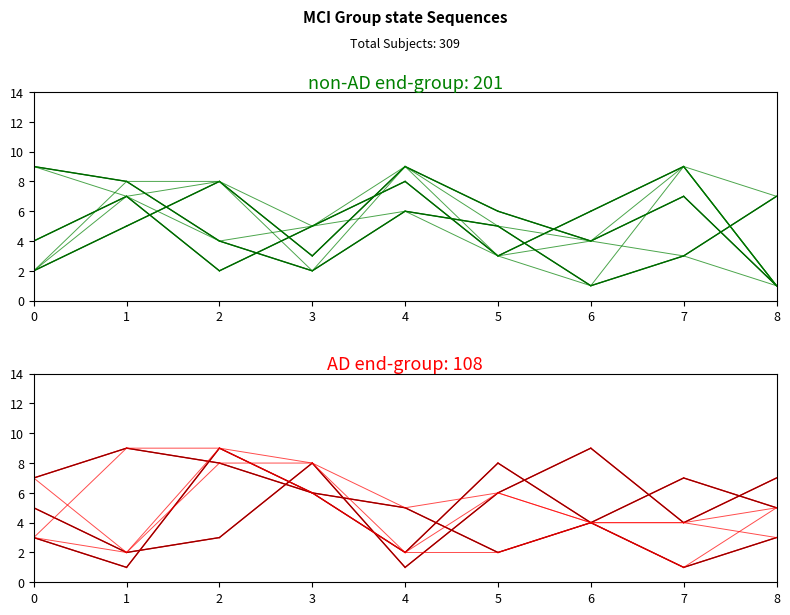

At how many categories does at least one series exceed 4?

9